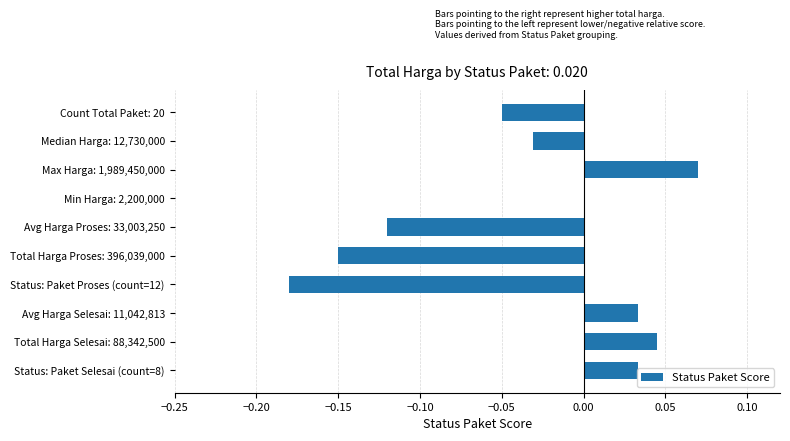

Which has a higher value, Status: Paket Proses (count=12) or Median Harga: 12,730,000?

Median Harga: 12,730,000